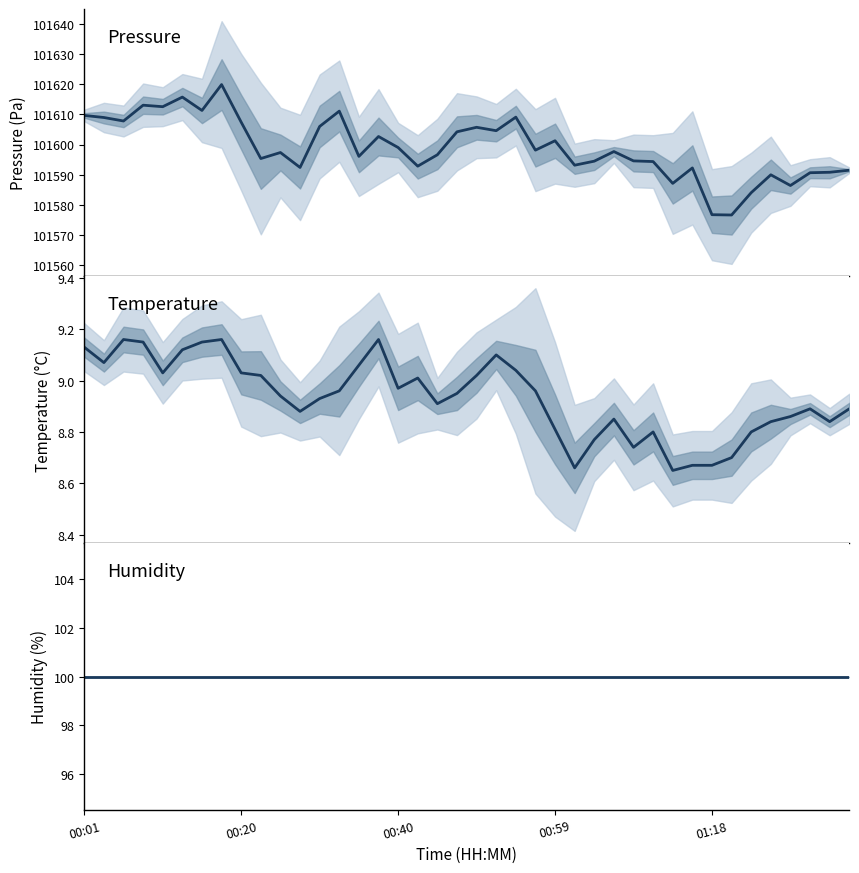

True or false: pressure and temperature intersect in this chart.

False